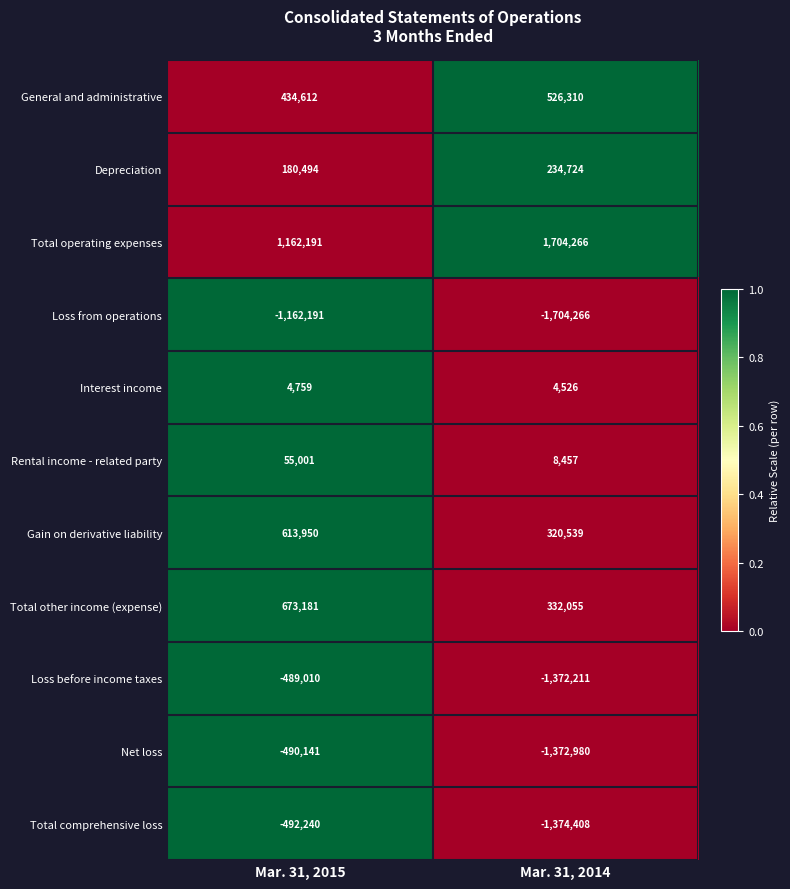

The Loss from operations series shows -1704266 at Mar. 31, 2014. True or false?

True